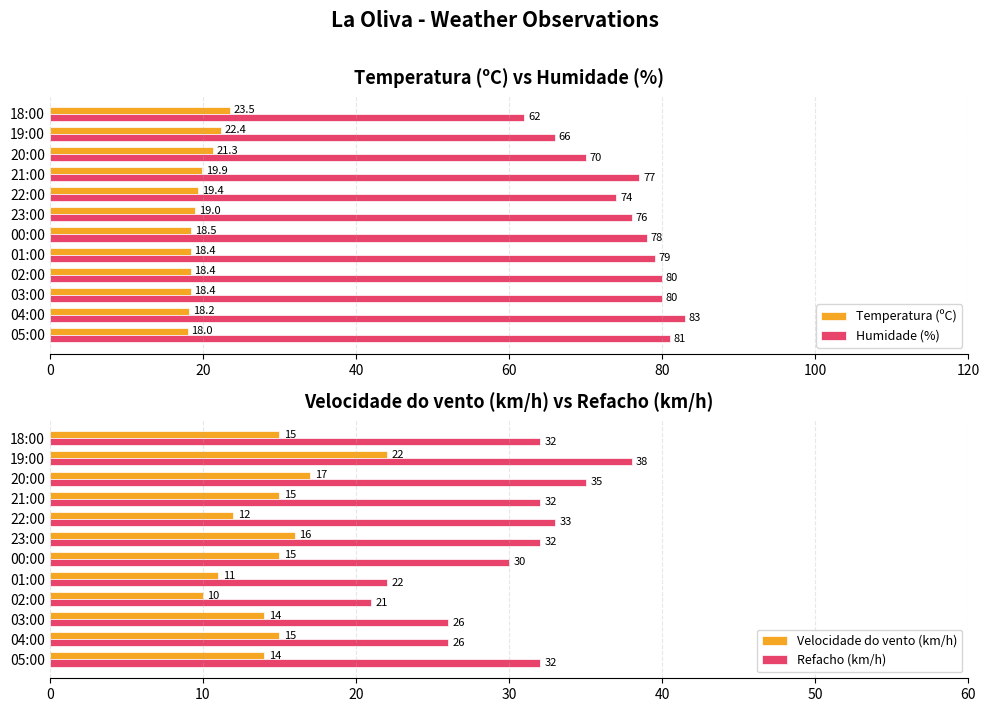

What is the difference between the Refacho (km/h) values at 21:00 and 01:00?

10